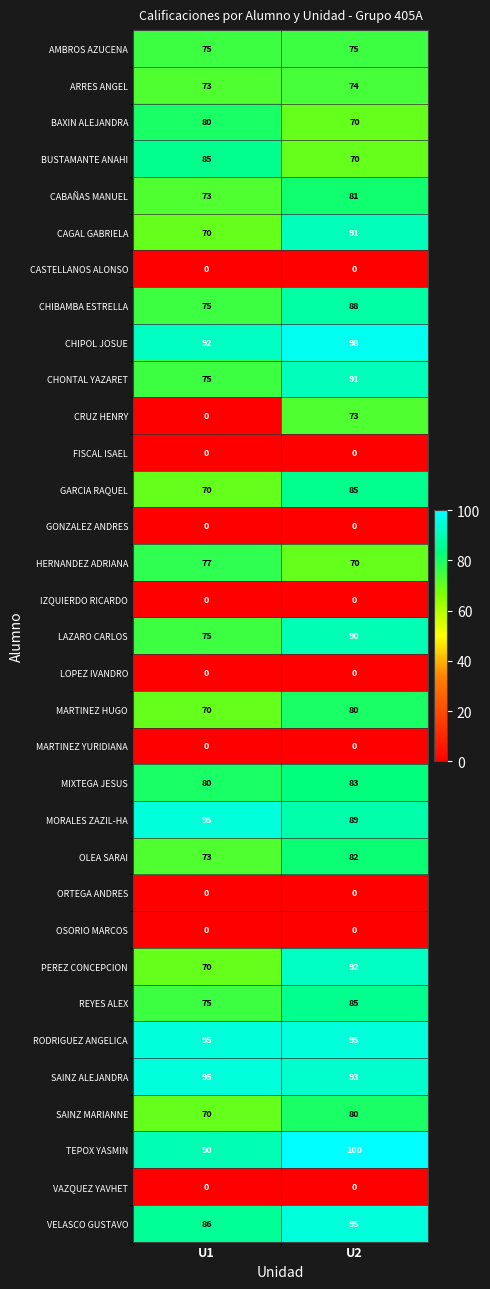

What is the total value across all series at U1?

1819